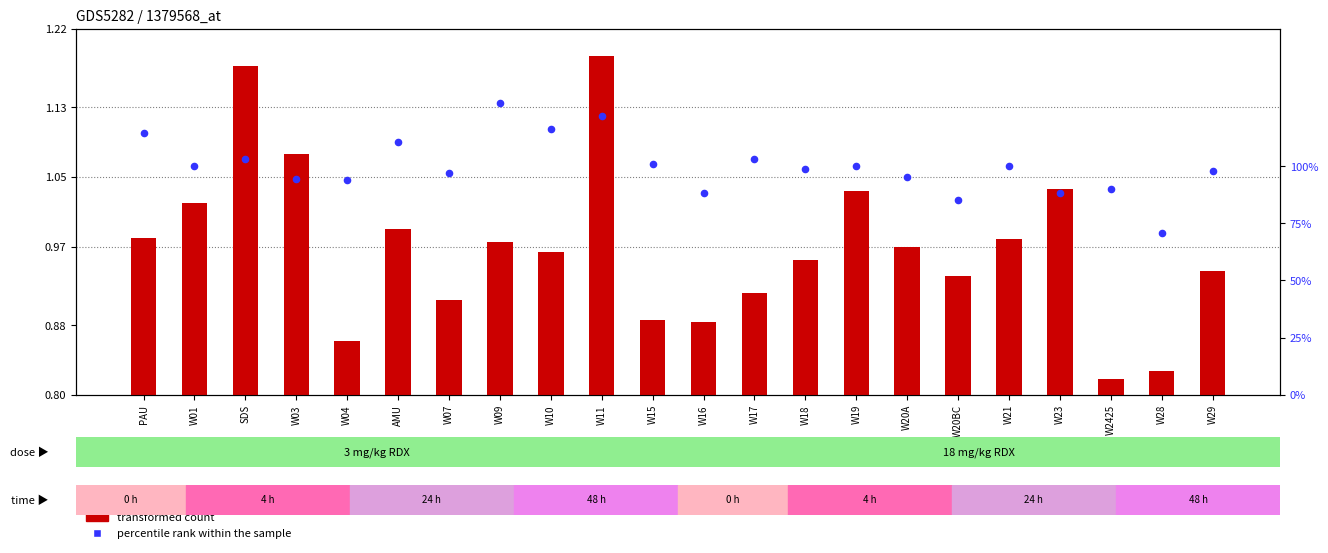

What are all the series names shown in the legend?

transformed count, percentile rank within the sample